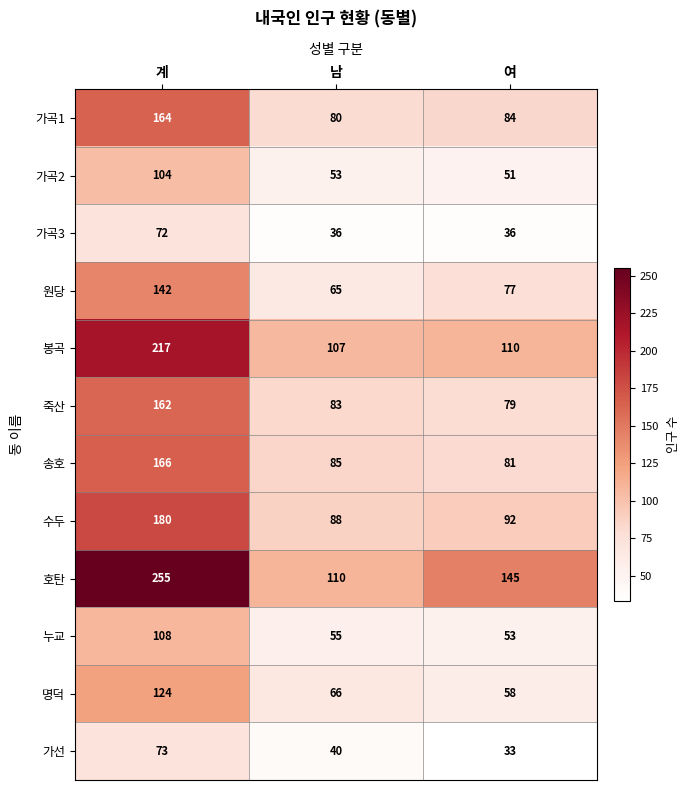

True or false: 수두 has a value of 150 at 남.

False